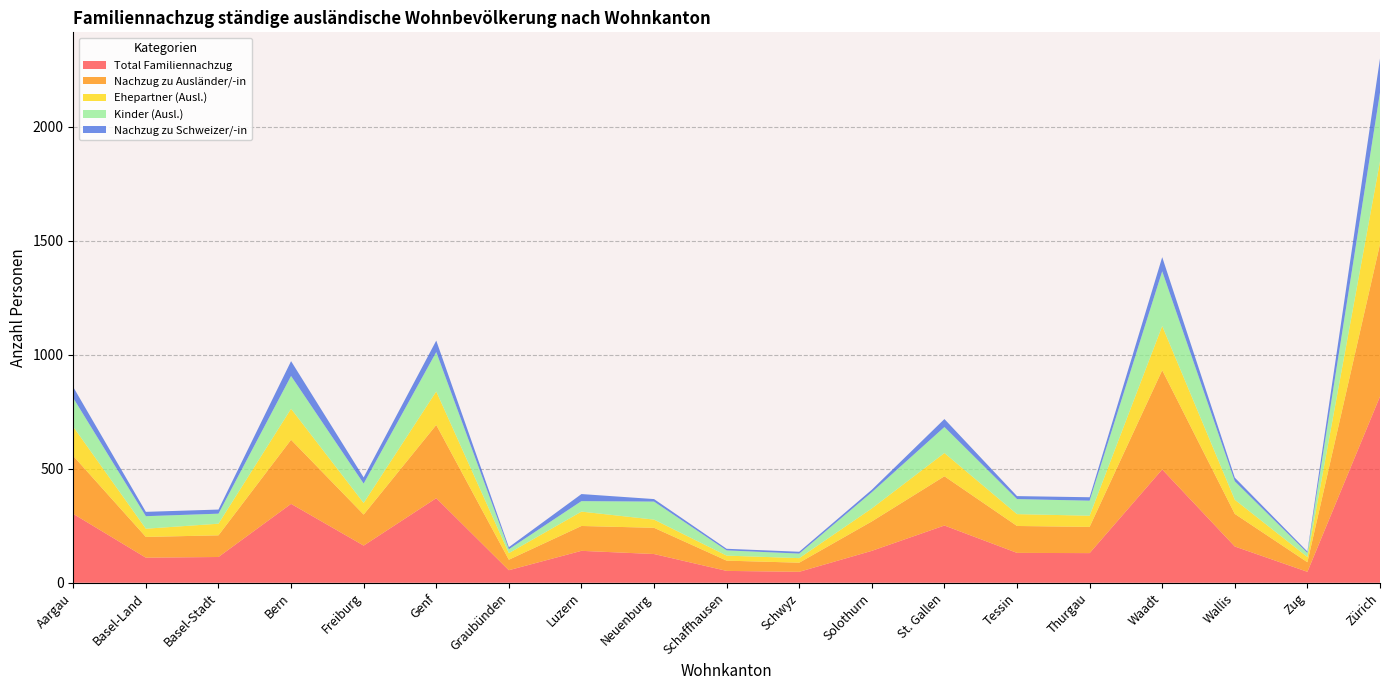

Reading left to right, transcribe all the data shown in this chart.

Total Familiennachzug: 302	110	113	346	163	371	55	140	126	52	48	140	251	131	130	497	159	48	817
Nachzug zu Ausländer/-in: 254	91	95	281	136	321	46	109	115	45	40	129	216	118	115	435	143	42	668
Ehepartner (Ausl.): 128	36	51	136	51	147	29	63	36	22	20	57	102	52	49	194	62	23	363
Kinder (Ausl.): 126	55	44	144	85	173	17	46	79	23	20	71	114	66	66	240	81	18	302
Nachzug zu Schweizer/-in: 48	19	18	65	27	50	9	31	11	7	8	11	35	13	15	62	16	6	149